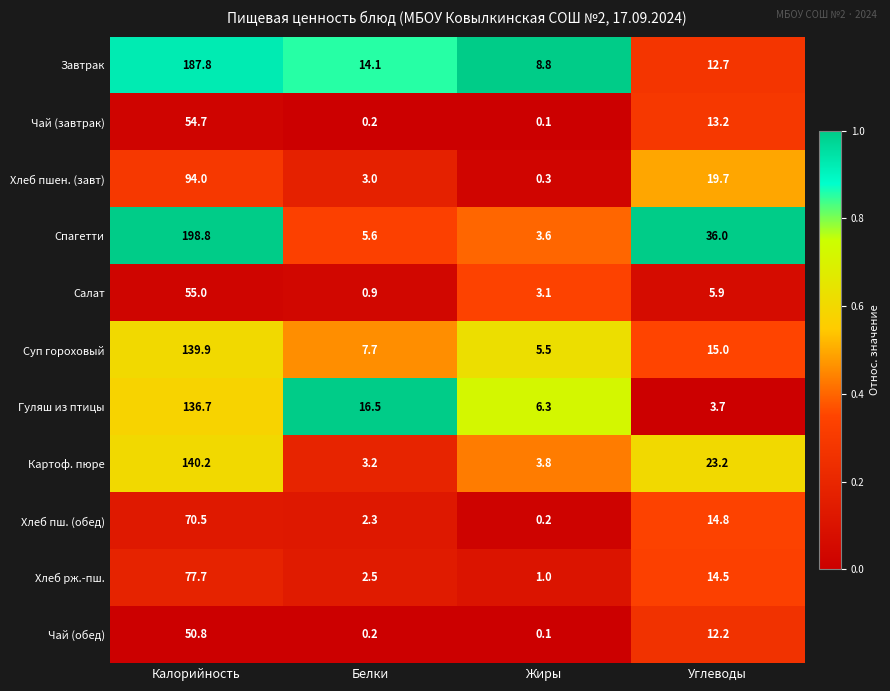

Where is Суп гороховый nearest to the value 72?

Углеводы